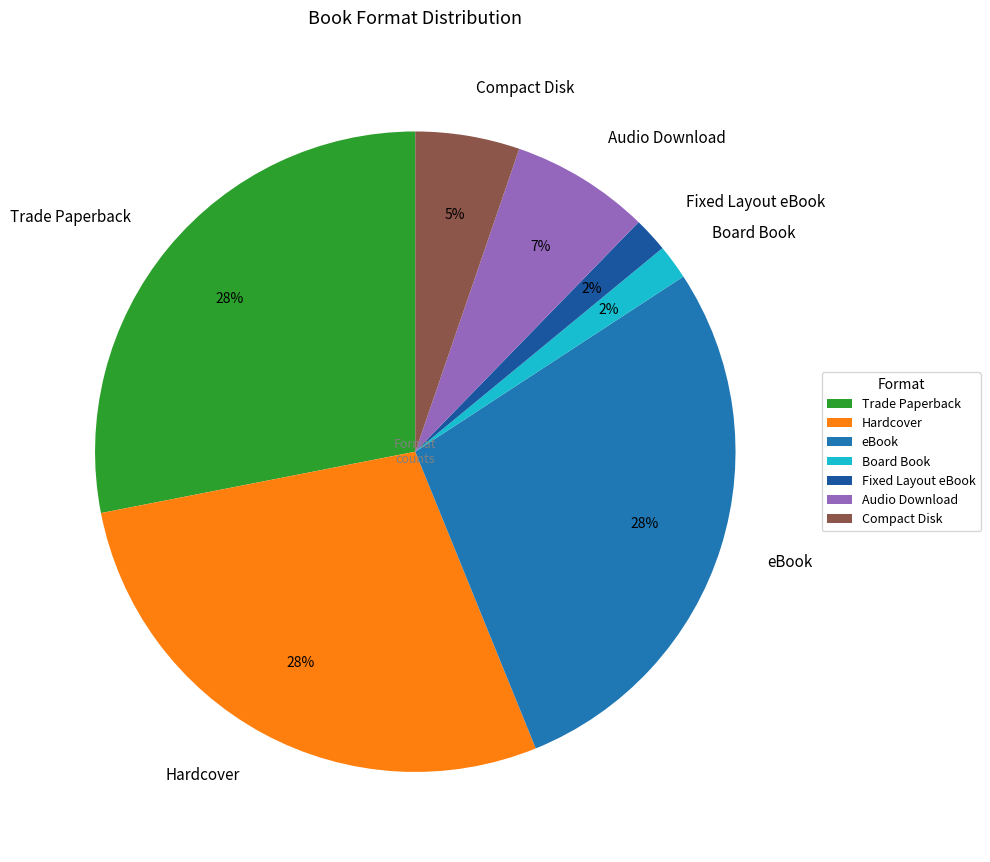

What is the ratio of the value at Trade Paperback to the value at Audio Download?

4.0